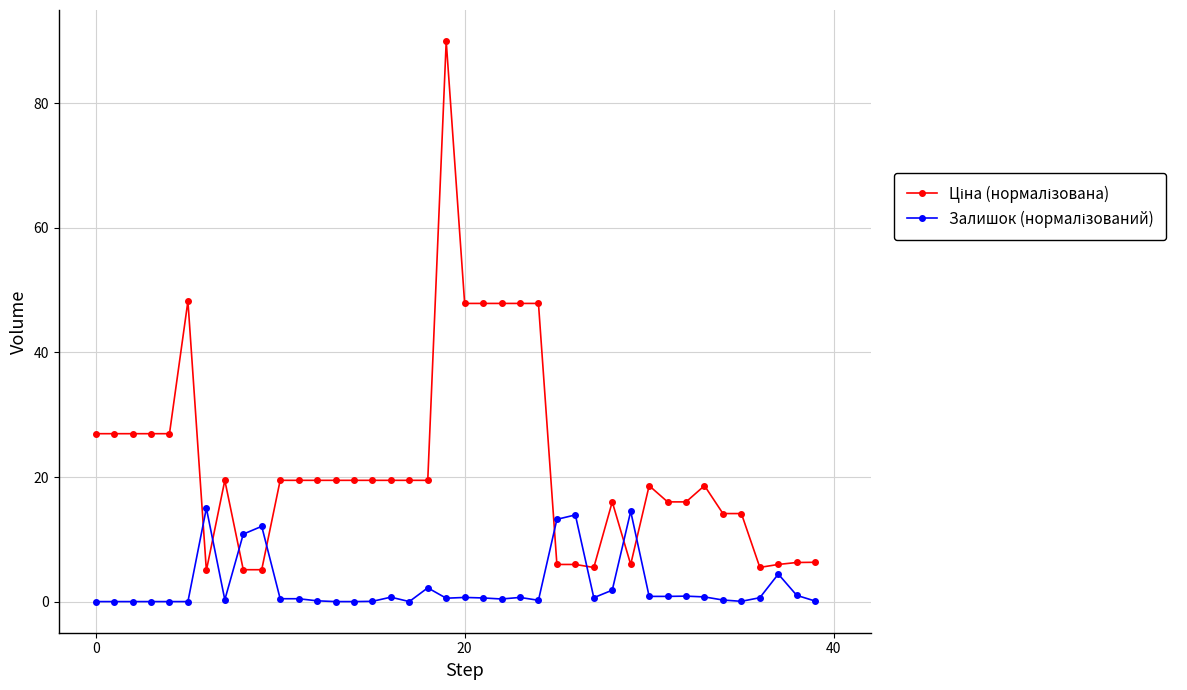

At how many categories does at least one series exceed 29?

7